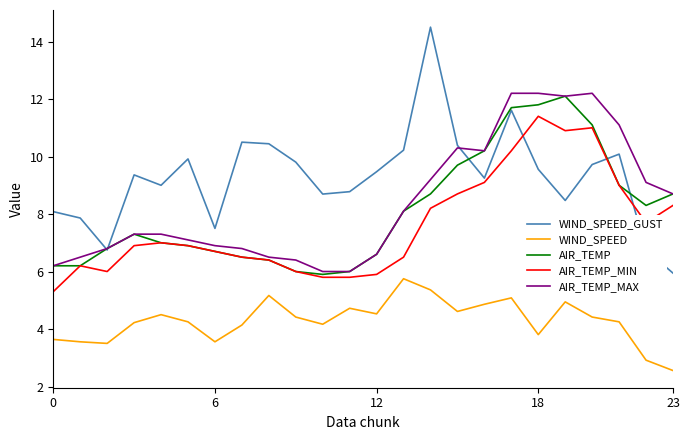

At how many categories does at least one series exceed 2?

24